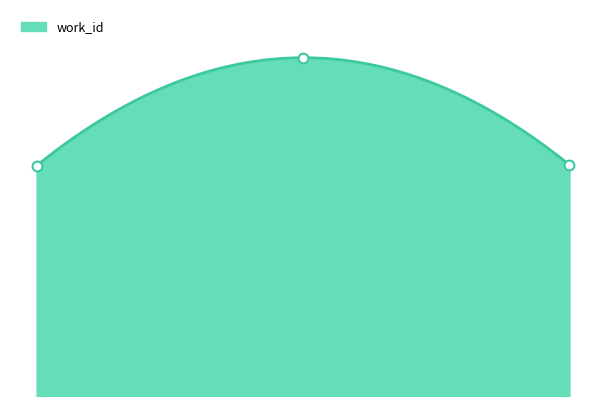

Between 24816 and 19959, which is larger?

24816